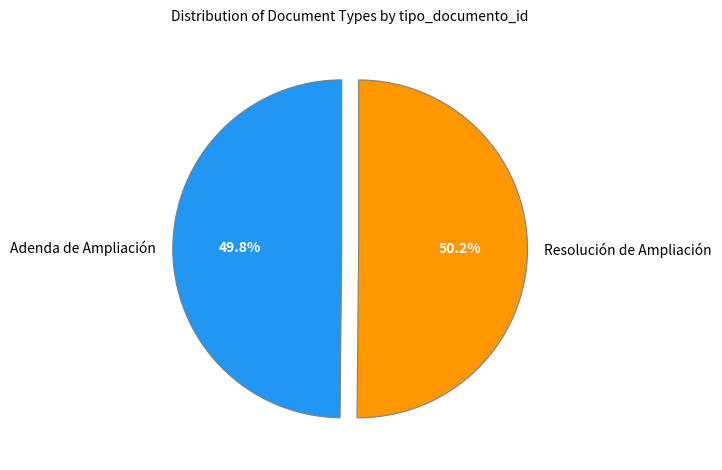

How much of the chart is everything except Resolución de Ampliación?

49.8%